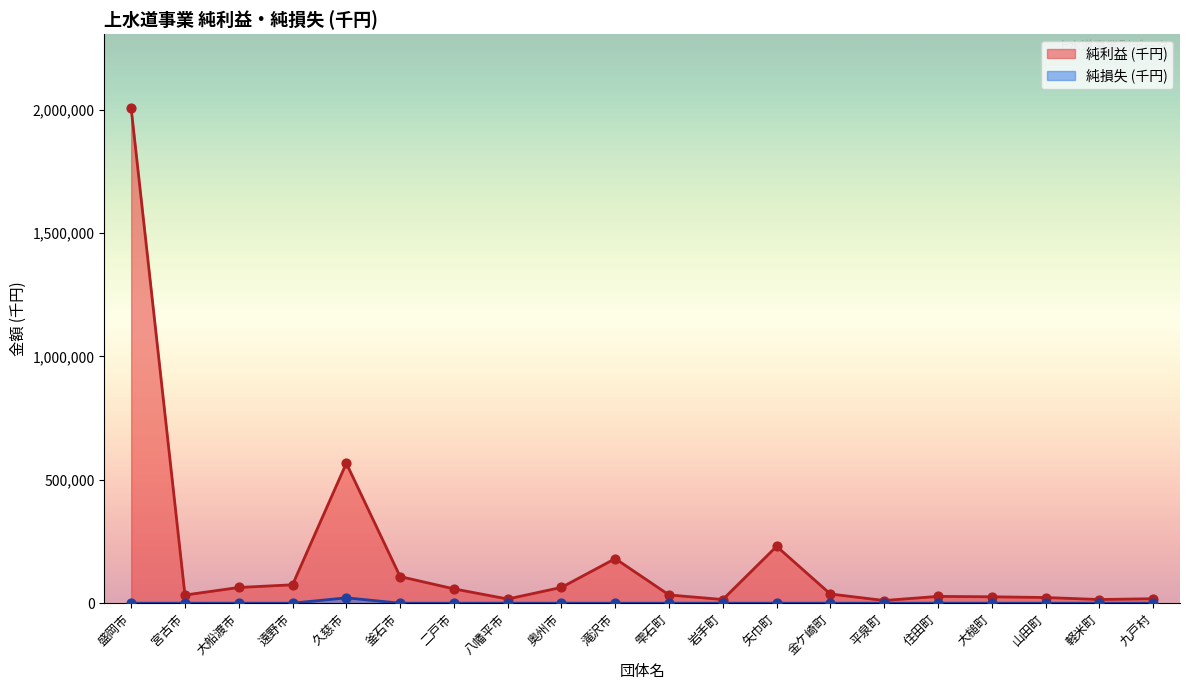

Which series has the widest spread of Y values?

純利益 (千円)